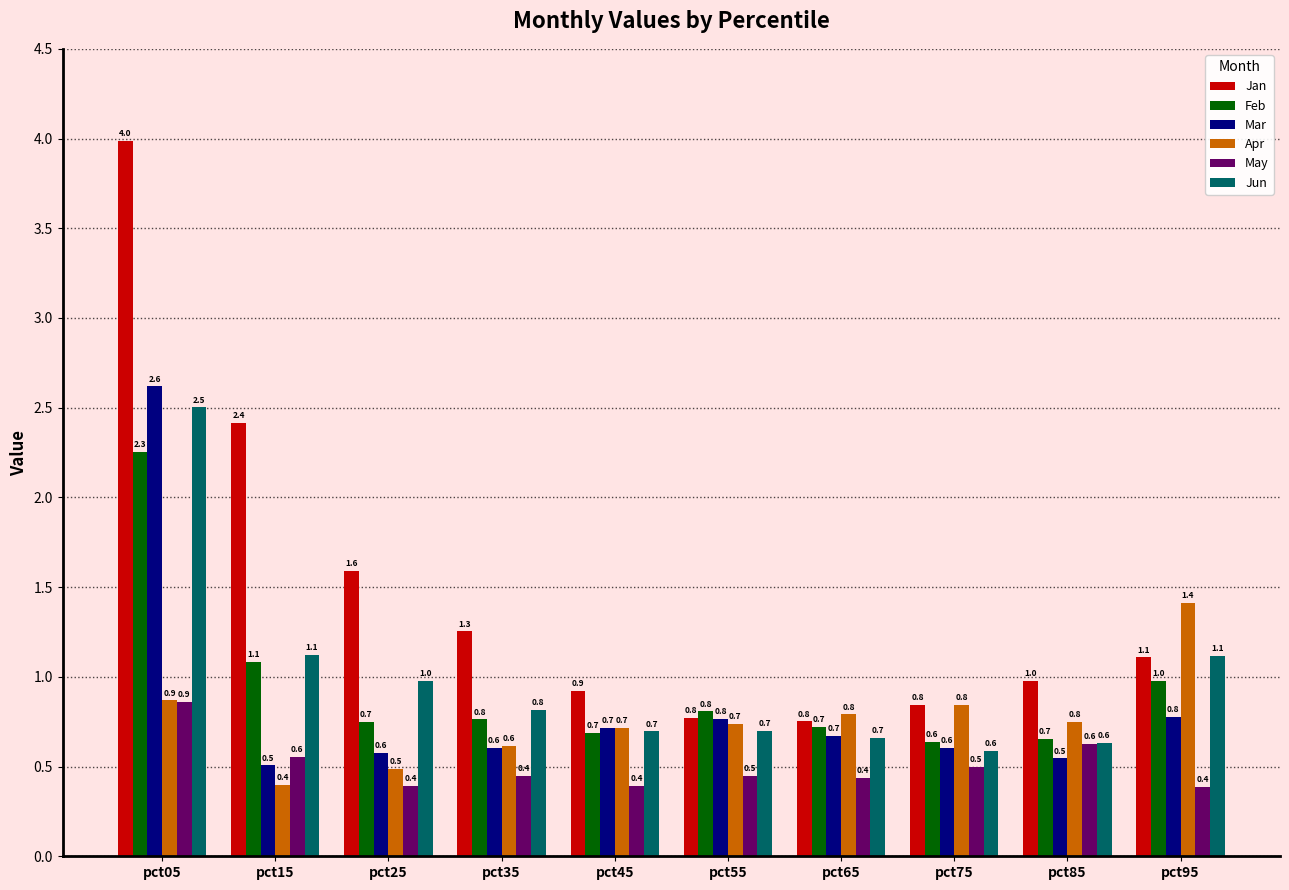

At which category is the sum across all series the highest?

pct05